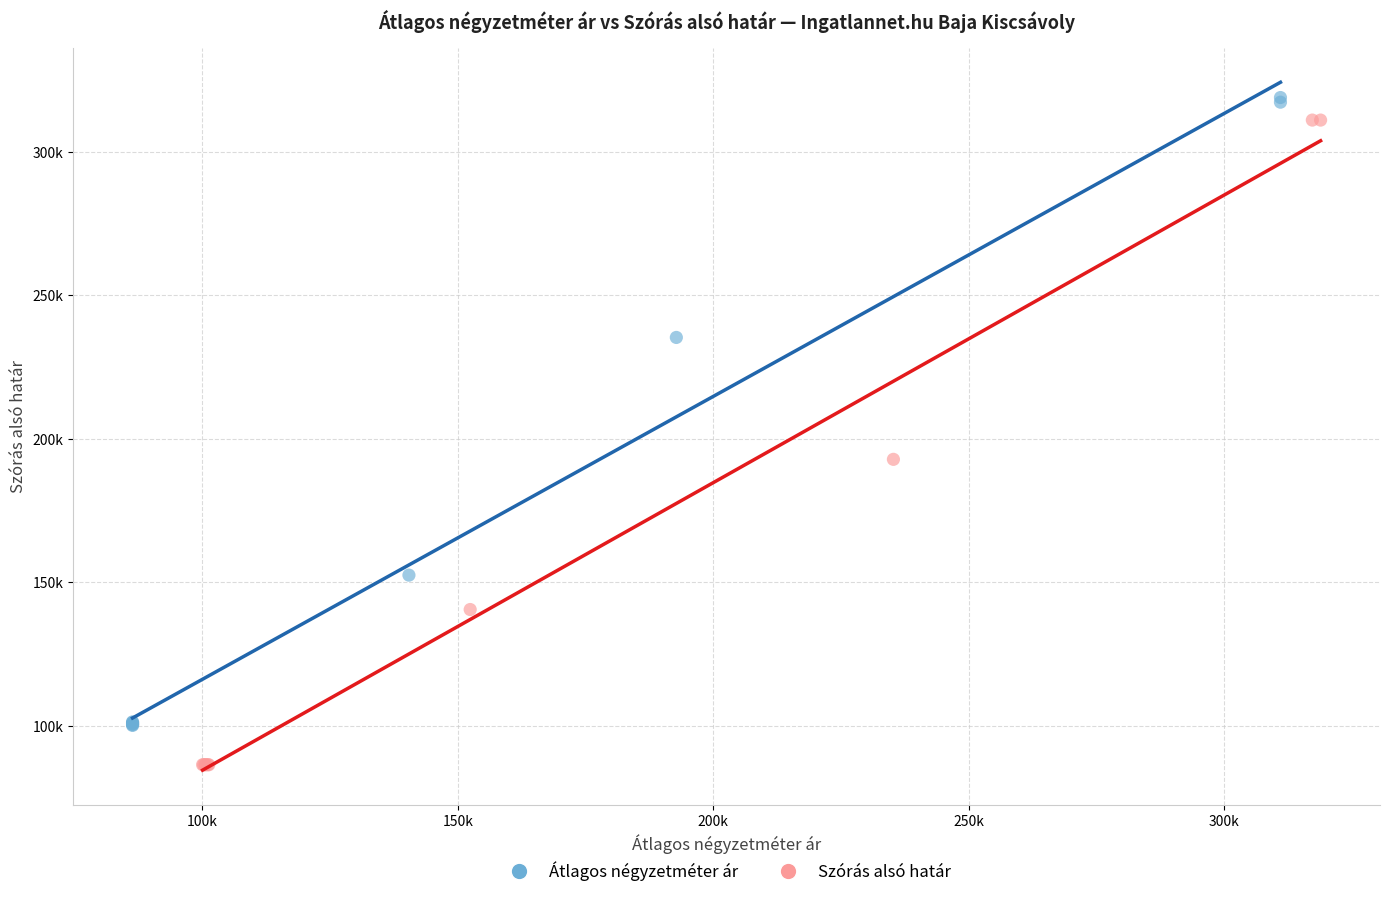

What are all the series names shown in the legend?

Átlagos négyzetméter ár, Szórás alsó határ